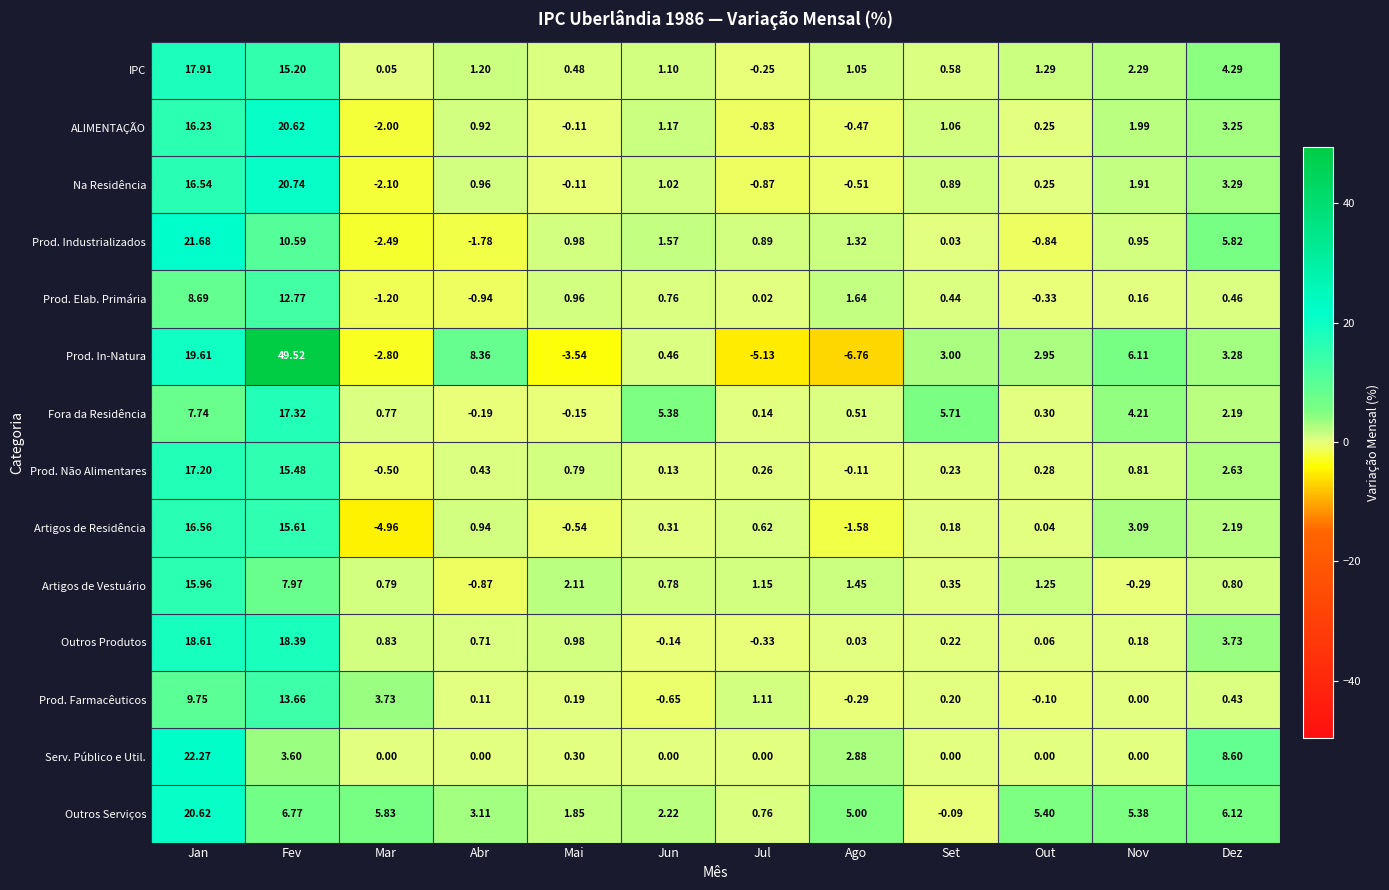

At Jul, list the series in order from smallest to largest.

Prod. In-Natura, Na Residência, ALIMENTAÇÃO, Outros Produtos, IPC, Serv. Público e Util., Prod. Elab. Primária, Fora da Residência, Prod. Não Alimentares, Artigos de Residência, Outros Serviços, Prod. Industrializados, Prod. Farmacêuticos, Artigos de Vestuário